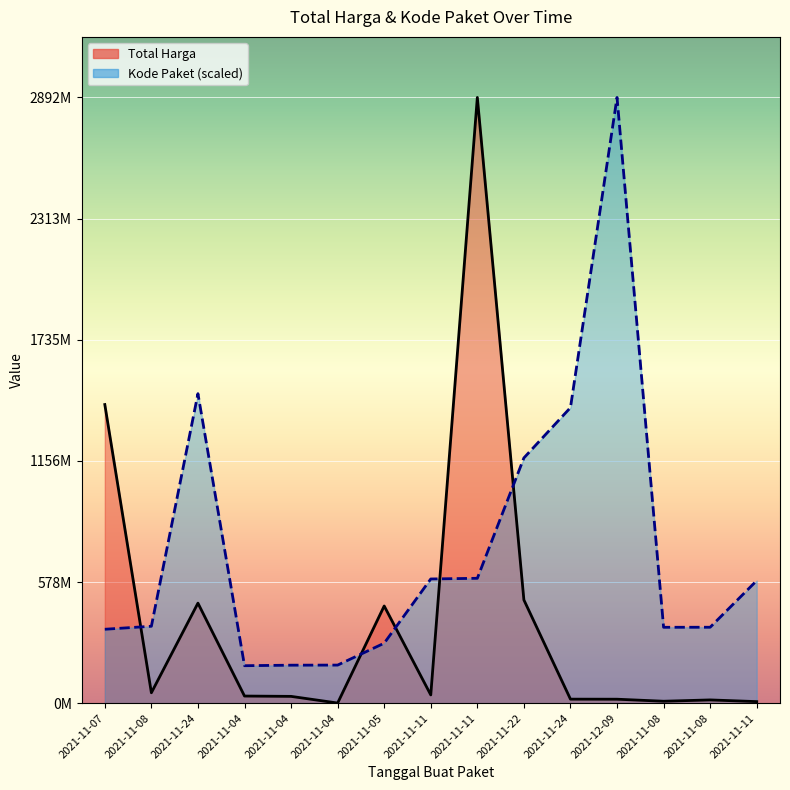

Which has a higher value, 2021-11-24 or 2021-11-11?

2021-11-11